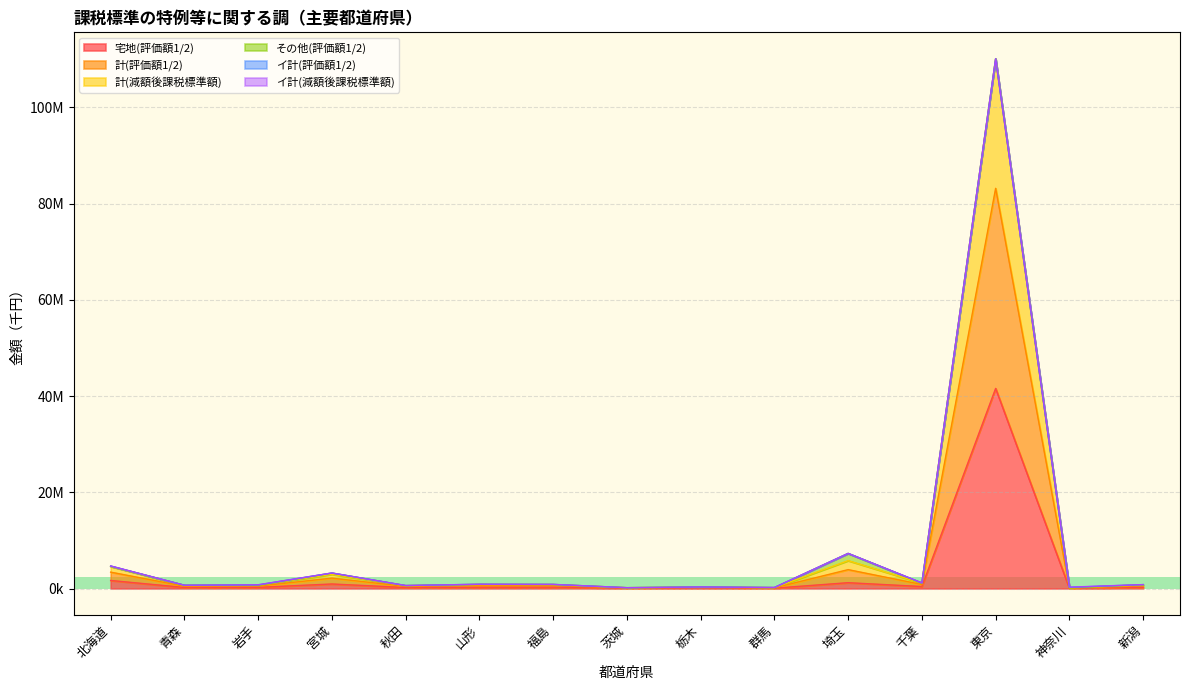

True or false: 計(評価額1/2) and 計(減額後課税標準額) intersect in this chart.

False